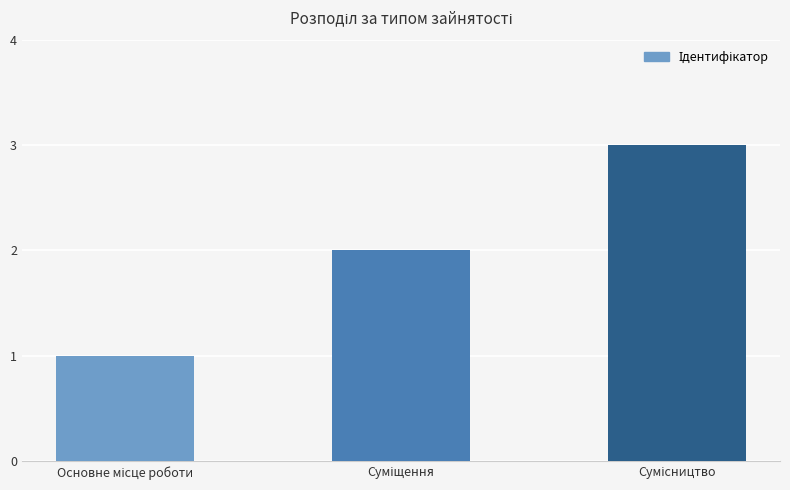

What is the maximum value shown in the chart?

3